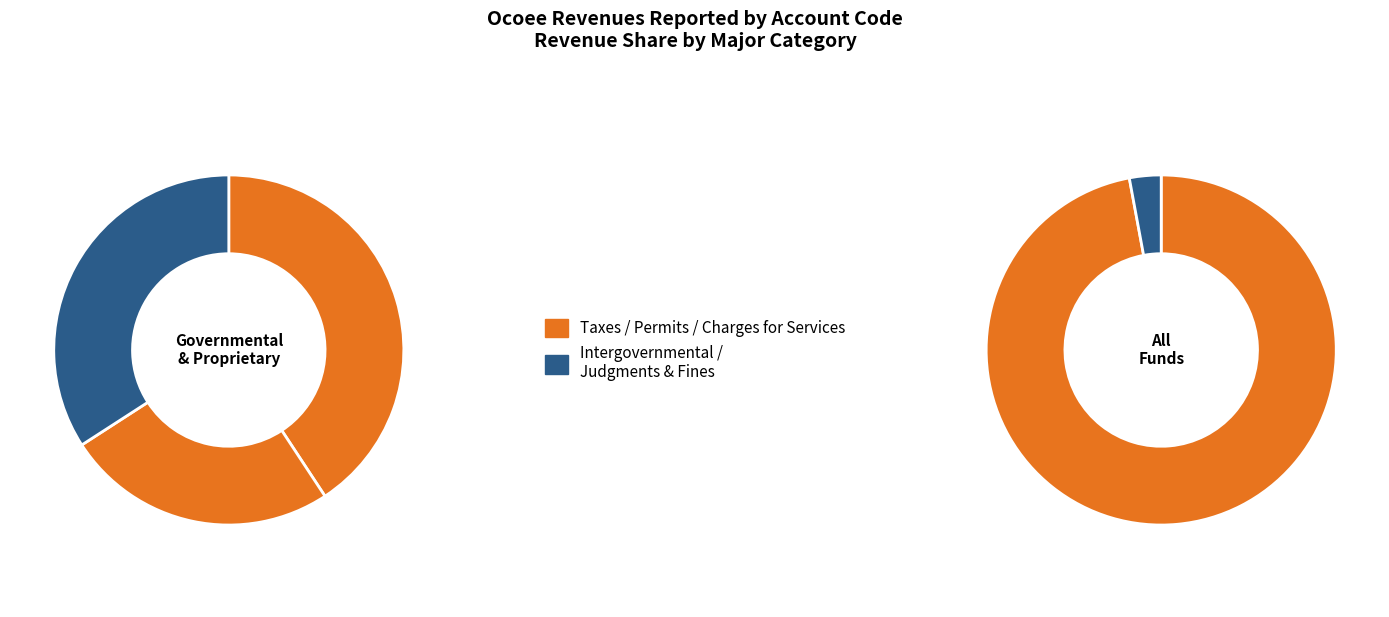

Is Taxes the majority of the pie?

No